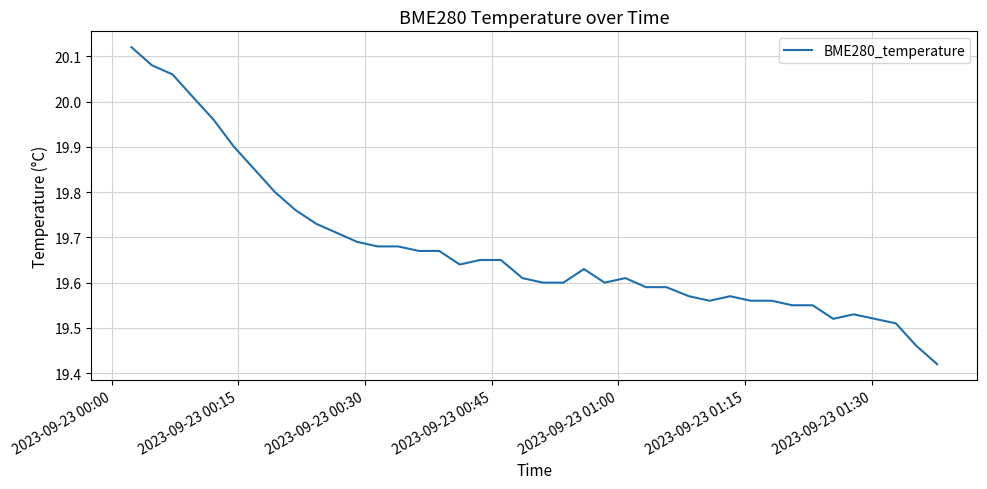

What is the difference between the maximum and minimum values?

0.7